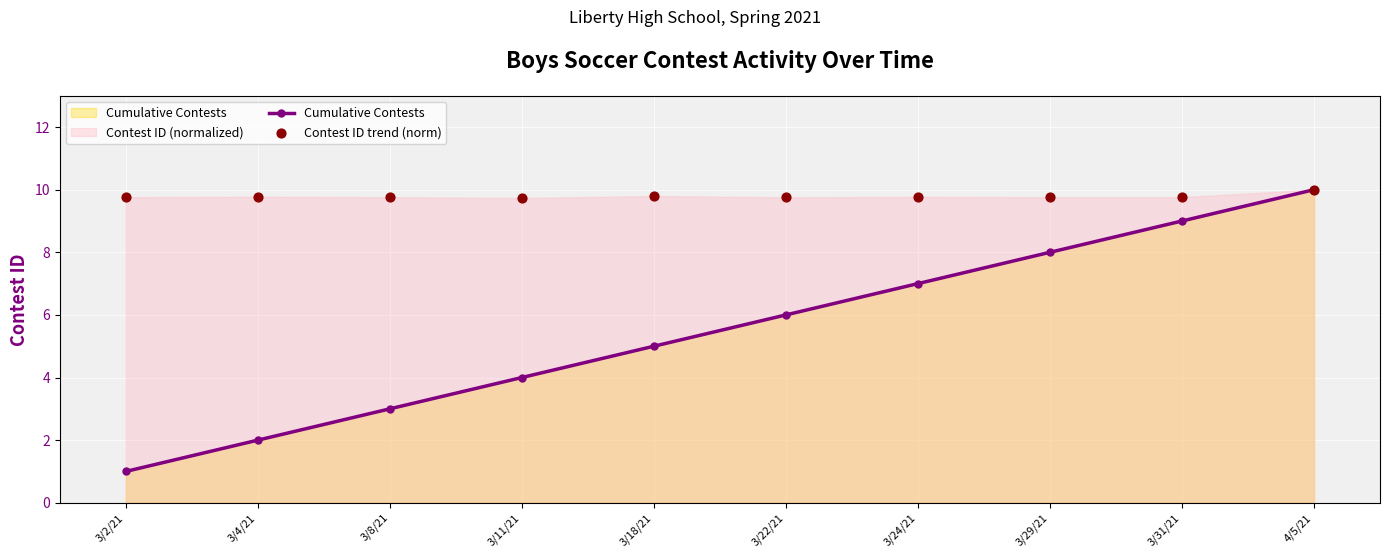

Which series contains the highest Y value?

Cumulative Contests